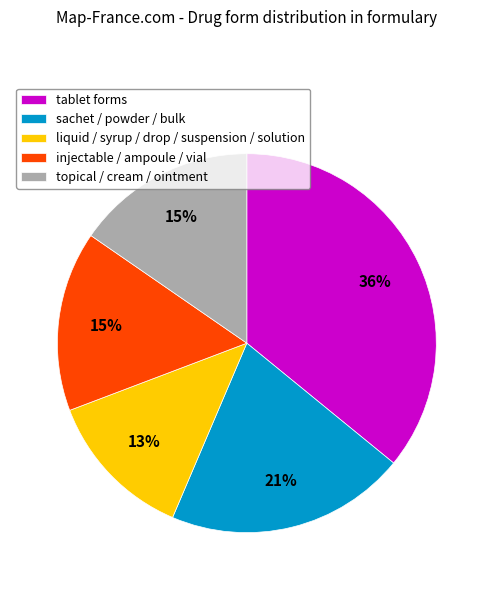

To the nearest percent, what is the difference between the largest and smallest slice percentages?

23%